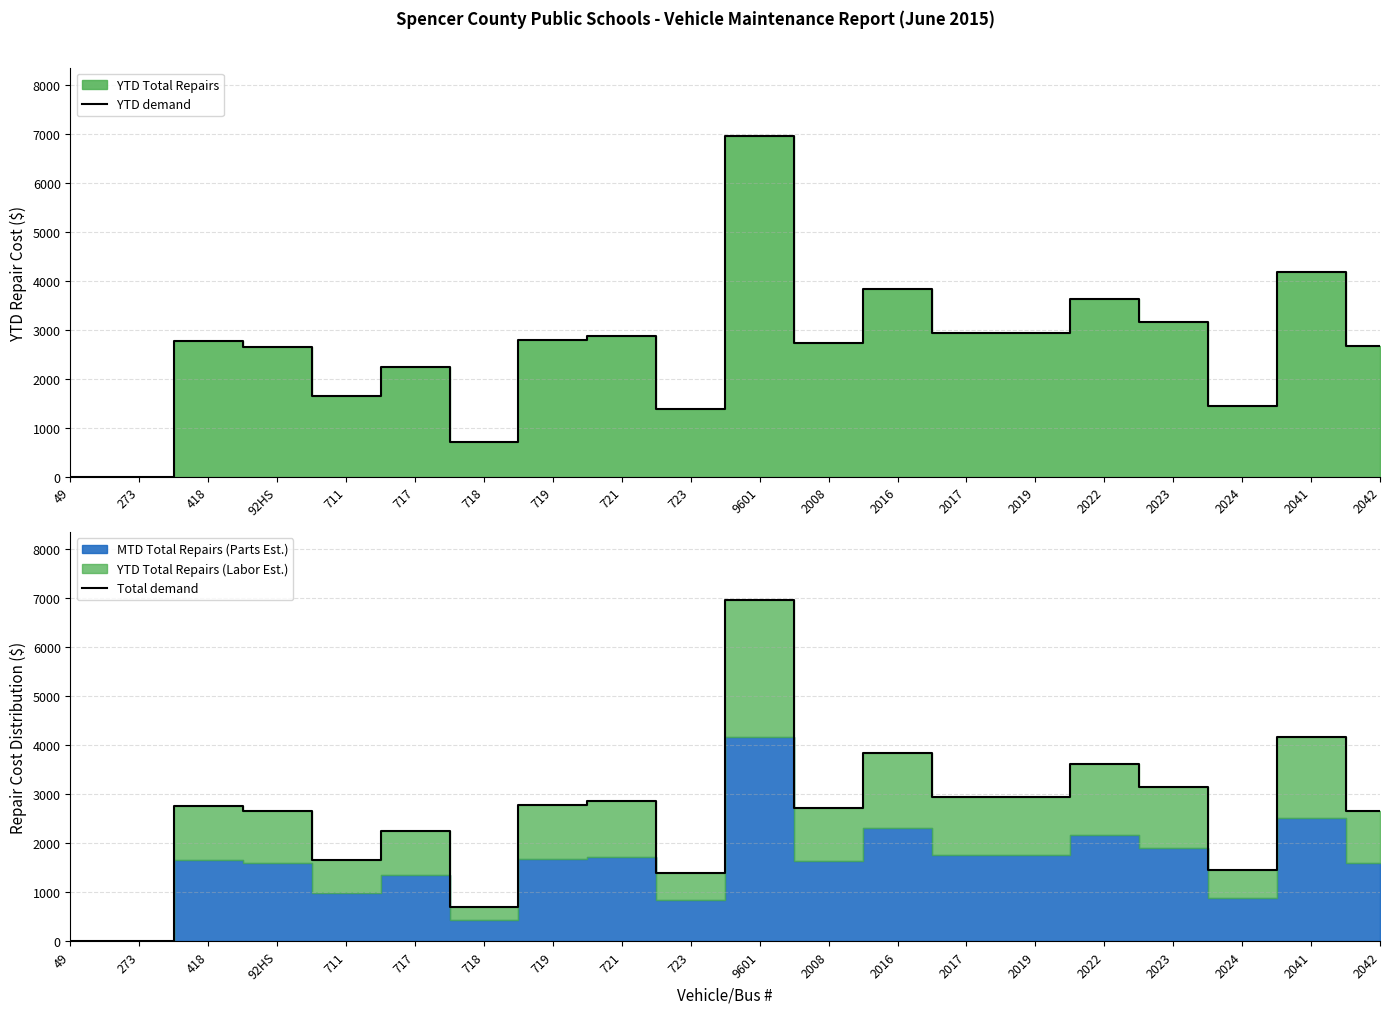

At which label is Total demand closest to 3480?

2022